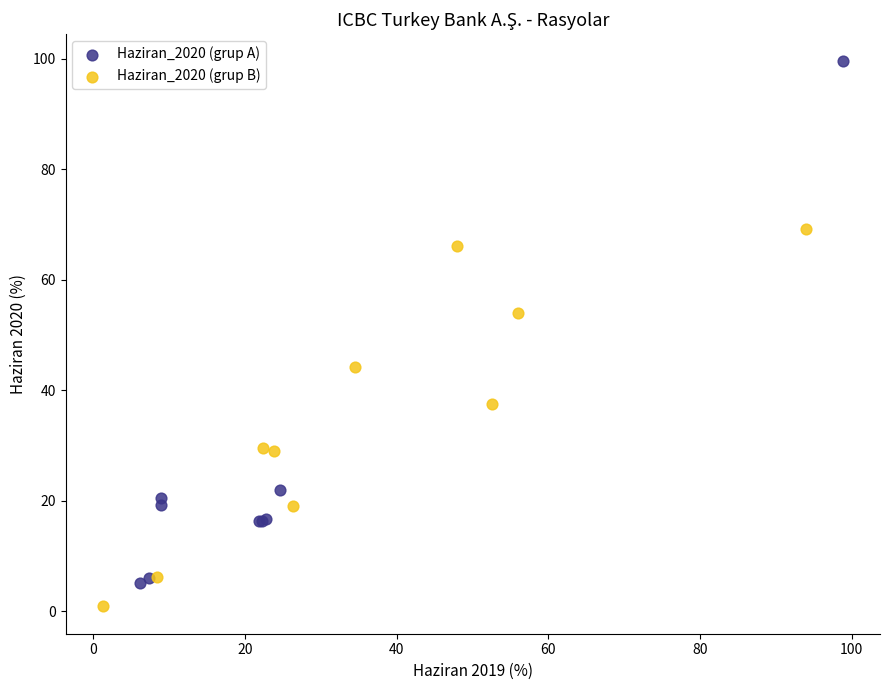

What are all the series names shown in the legend?

Haziran_2020 (grup A), Haziran_2020 (grup B)